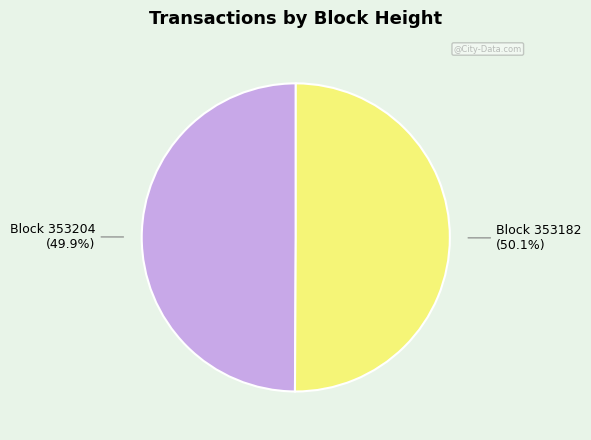

Does any single category account for the majority?

Yes